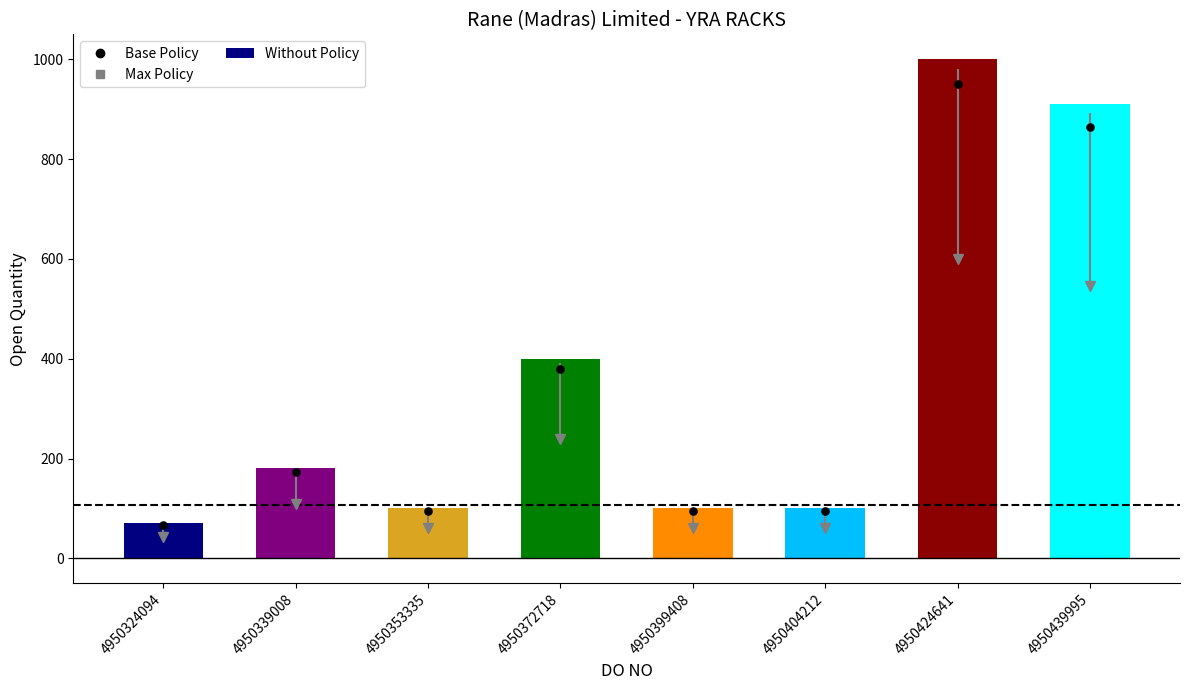

Count the number of categories in the chart.

8